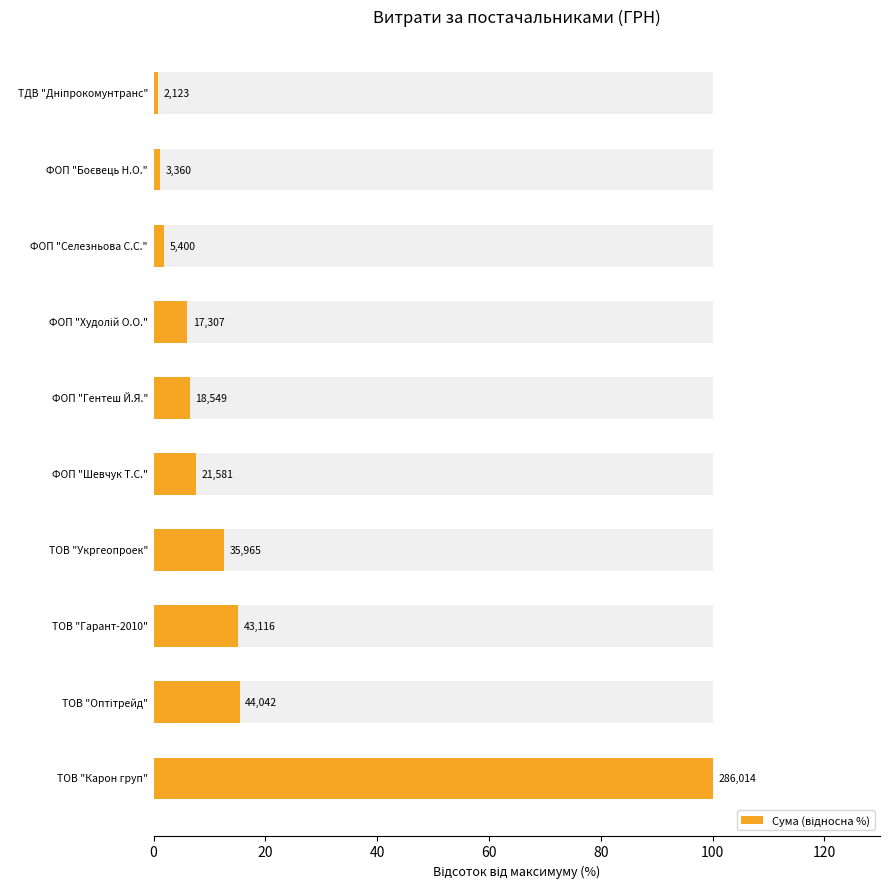

How many values are below 7?

5